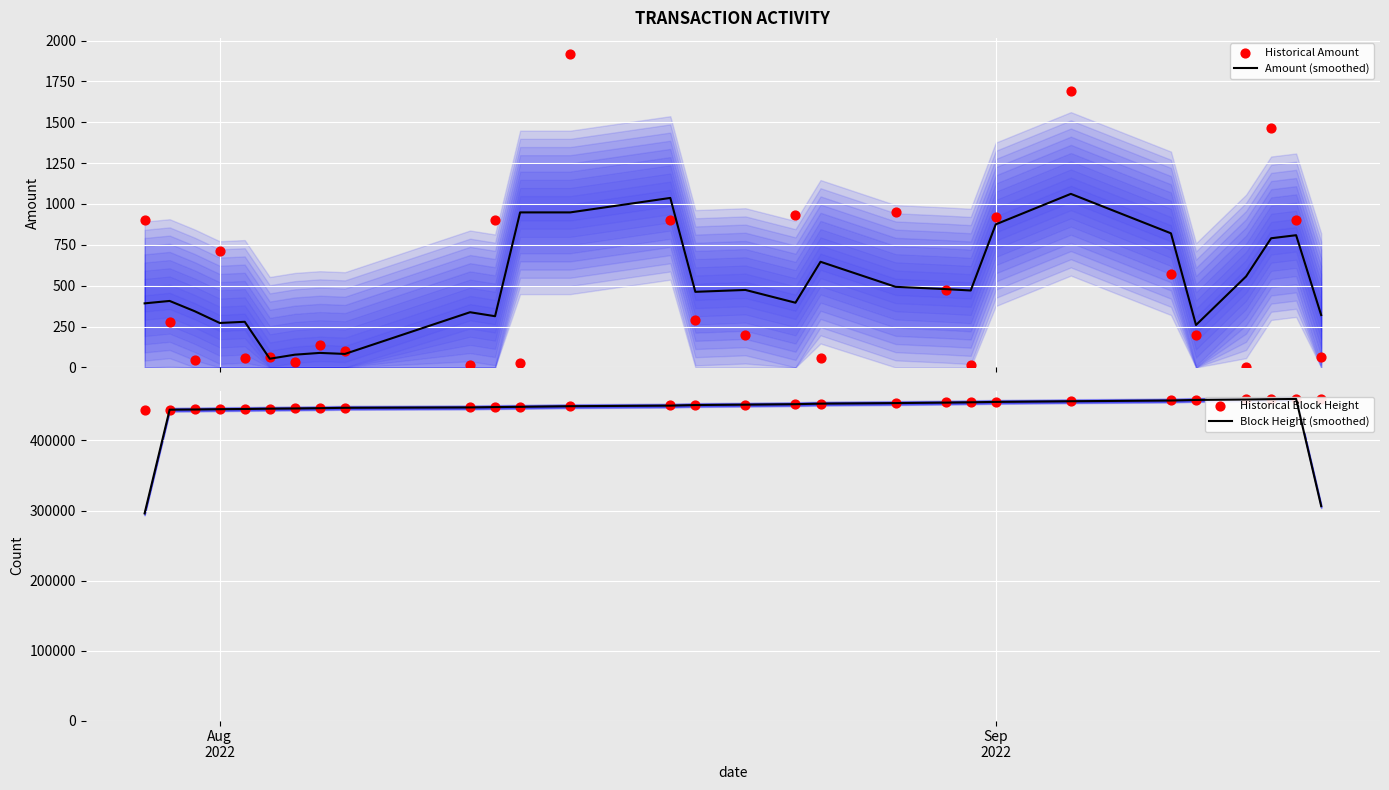

Which series has the widest spread of Y values?

Block Height (smoothed)